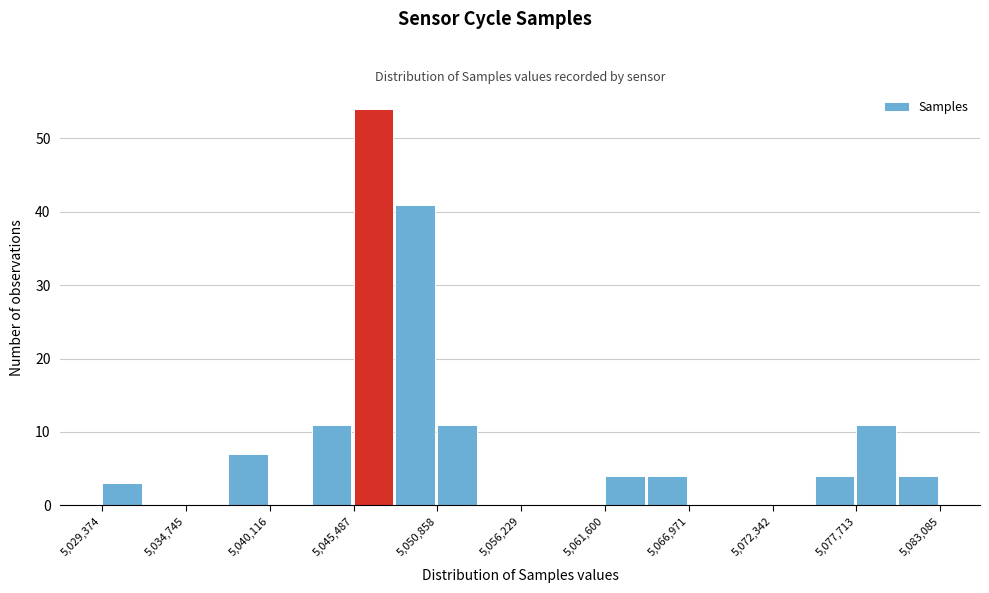

Around what value on the x-axis is the tallest bar? Give the approximate position of its centre, as read against the axis.

5047000